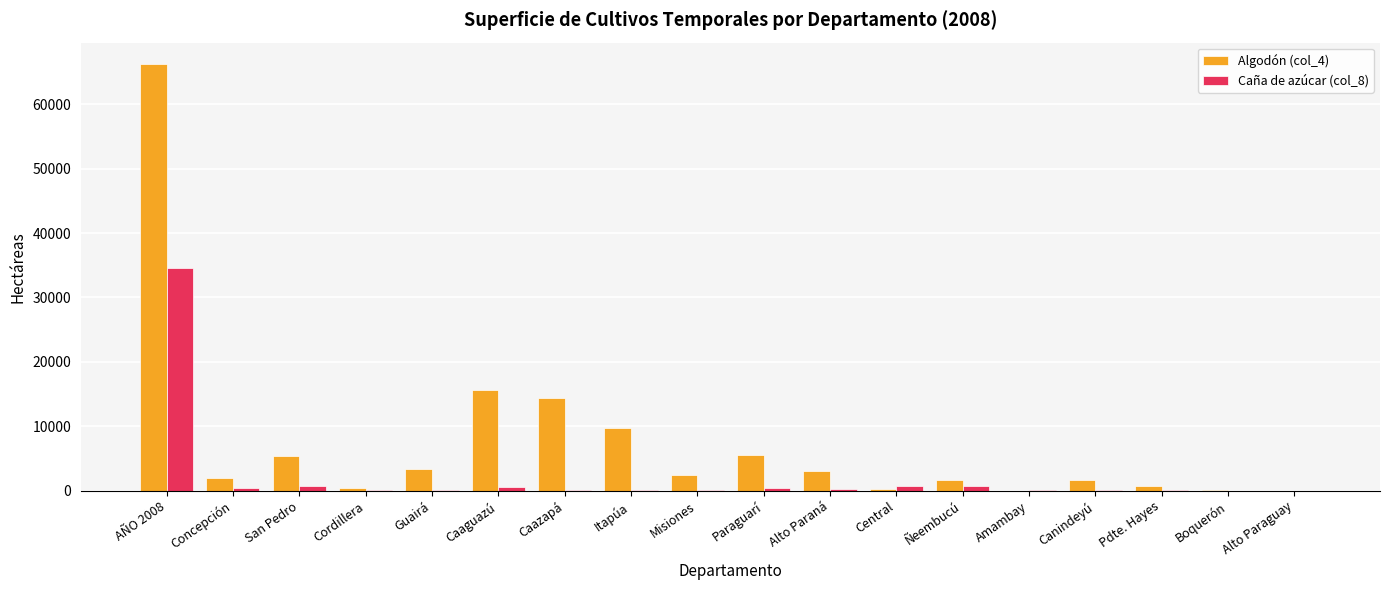

At which label does Algodón (col_4) reach its peak?

AÑO 2008